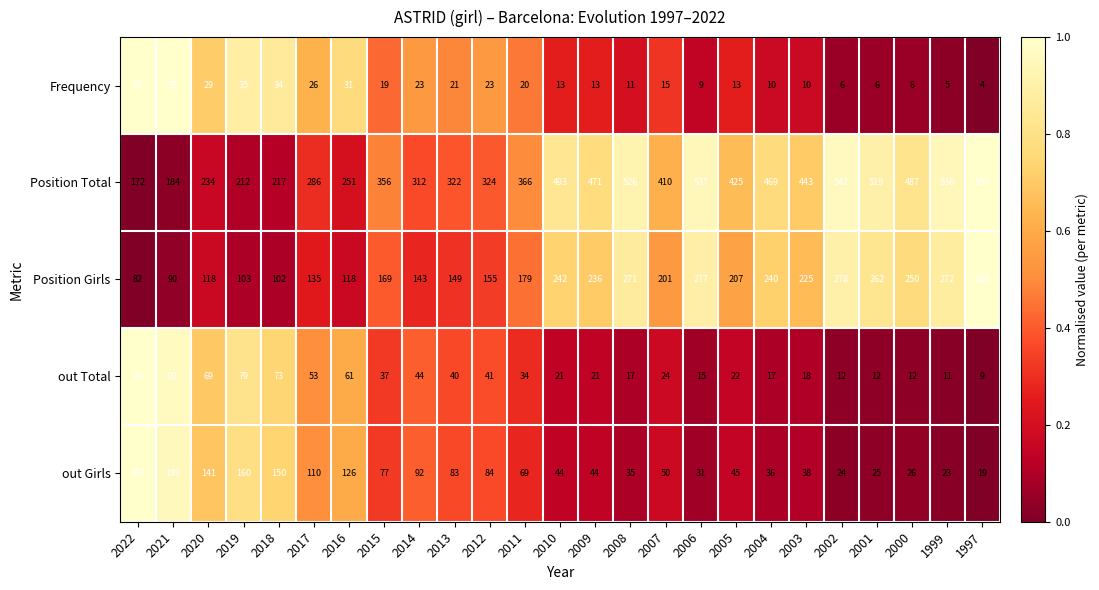

Between 2011 and 2002, which series saw the biggest shift?

Position Total